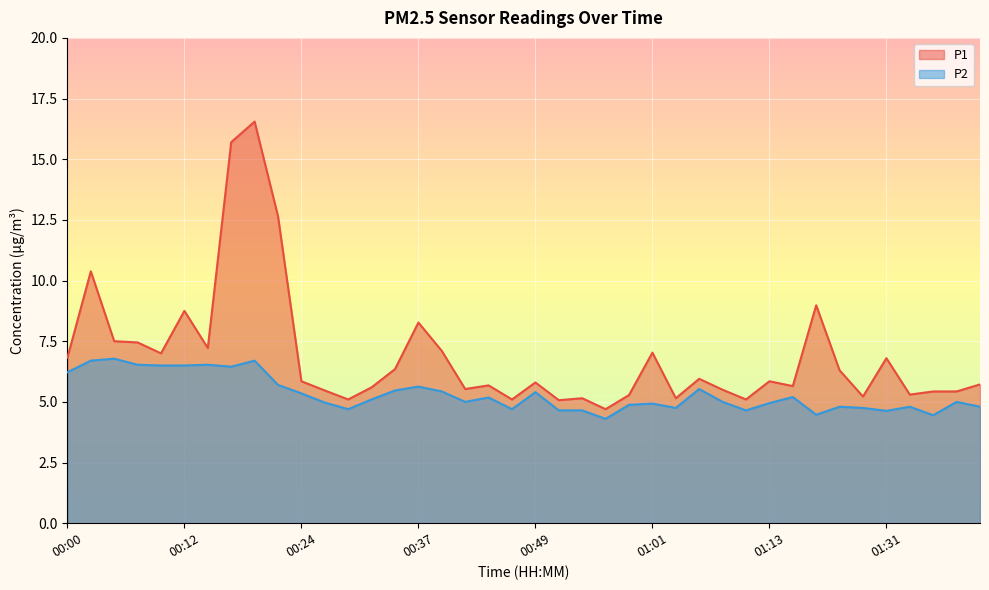

Reading left to right, extract all data points from this chart.

P1: 6.8	10.4	7.5	7.5	7.0	8.8	7.2	15.7	16.6	12.7	5.8	5.5	5.1	5.6	6.3	8.3	7.1	5.5	5.7	5.1	5.8	5.1	5.2	4.7	5.3	7.0	5.2	6.0	5.5	5.1	5.8	5.7	9.0	6.3	5.2	6.8	5.3	5.4	5.4	5.7
P2: 6.2	6.7	6.8	6.5	6.5	6.5	6.5	6.5	6.7	5.7	5.3	5.0	4.7	5.1	5.5	5.6	5.4	5.0	5.2	4.7	5.4	4.7	4.7	4.3	4.9	4.9	4.8	5.5	5.0	4.7	5.0	5.2	4.5	4.8	4.8	4.6	4.8	4.5	5.0	4.8